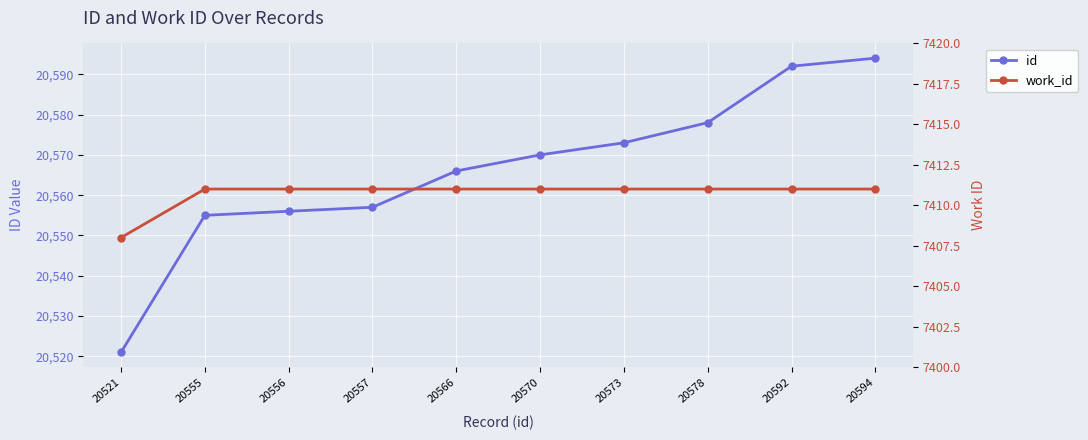

List the series in order of their peak value, lowest first.

work_id, id